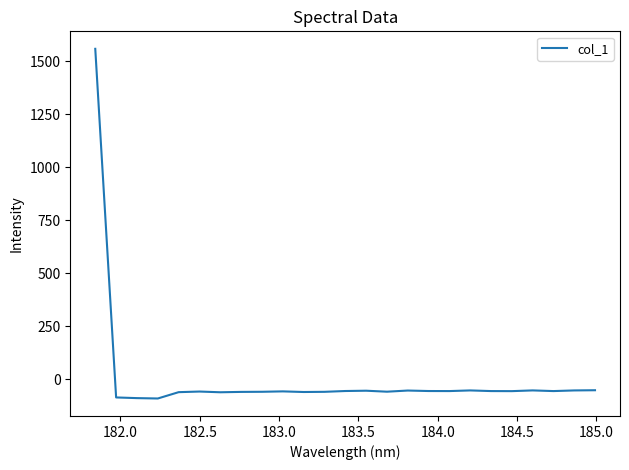

What is the greatest value displayed?

1557.6